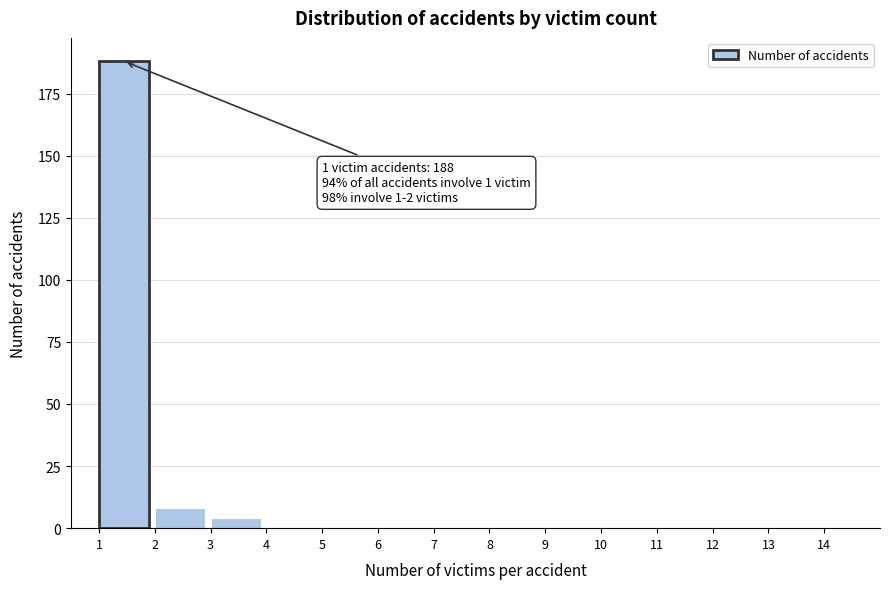

Which range on the x-axis has the tallest bar?

1 to 2